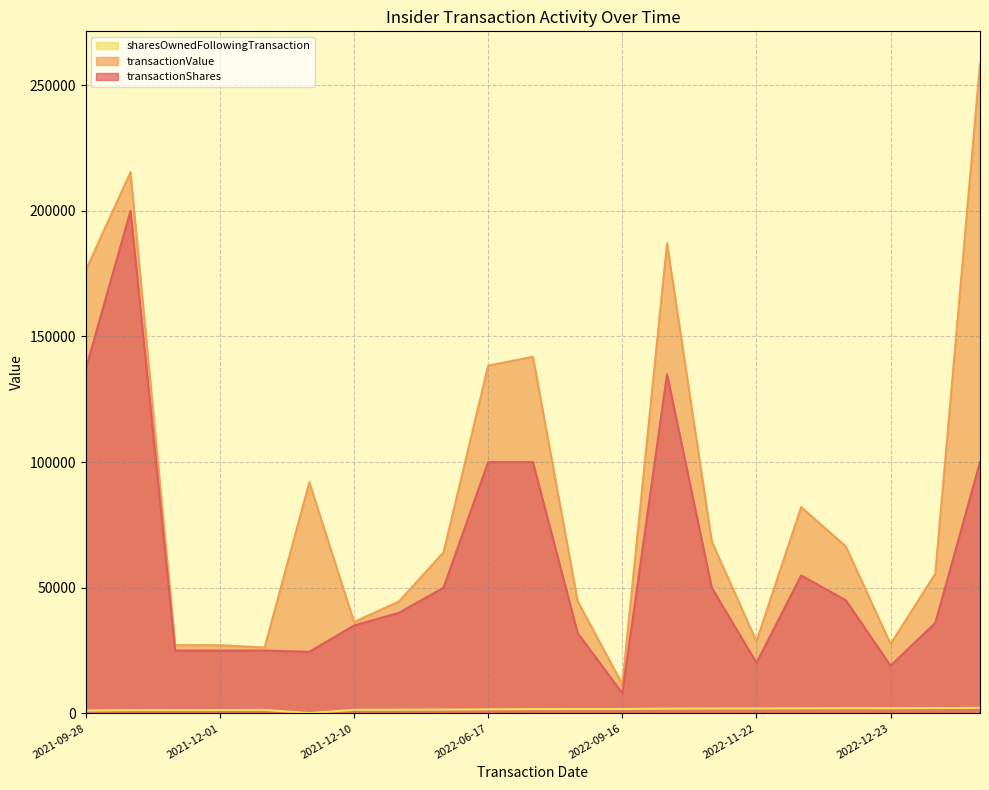

In sharesOwnedFollowingTransaction, how many points are higher than both neighbors (excluding endpoints)?

1